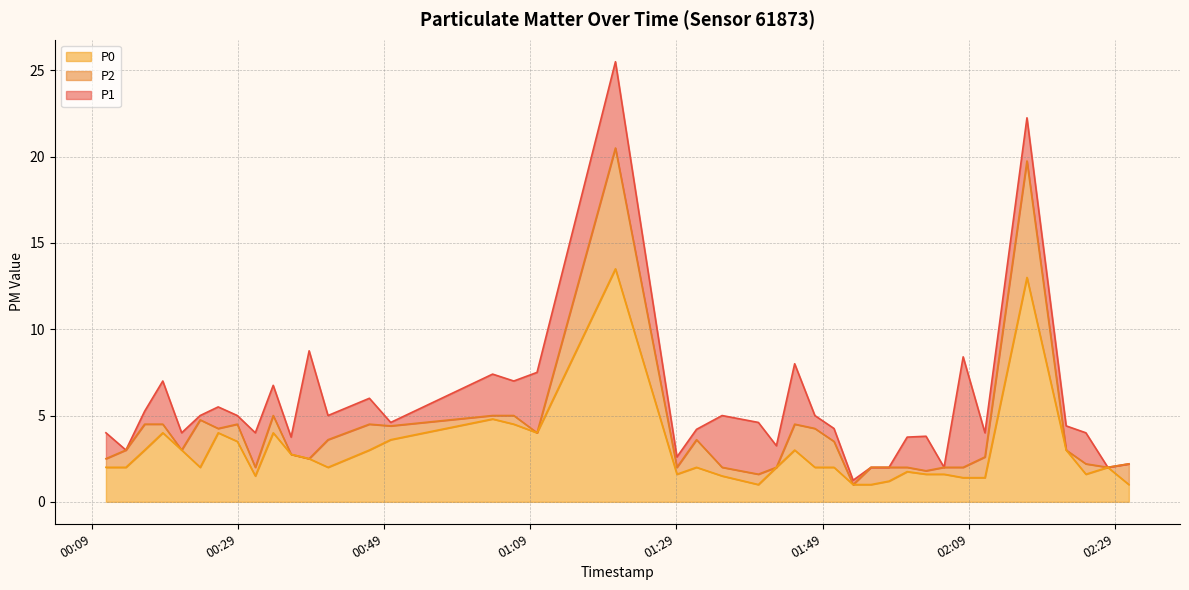

True or false: P2 and P1 intersect in this chart.

False